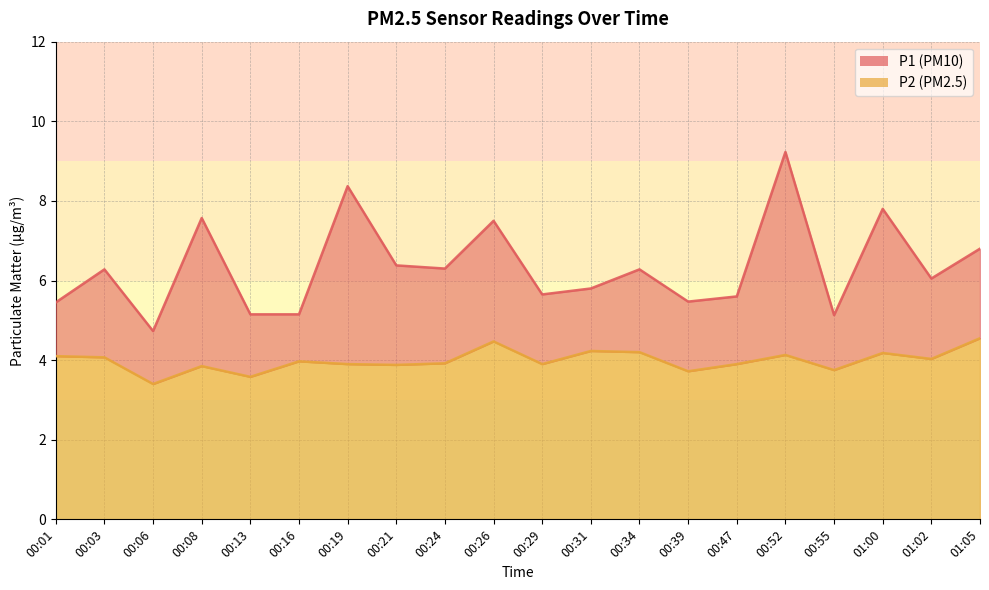

What is the spread (max minus min) of values at 01:02?

2.0